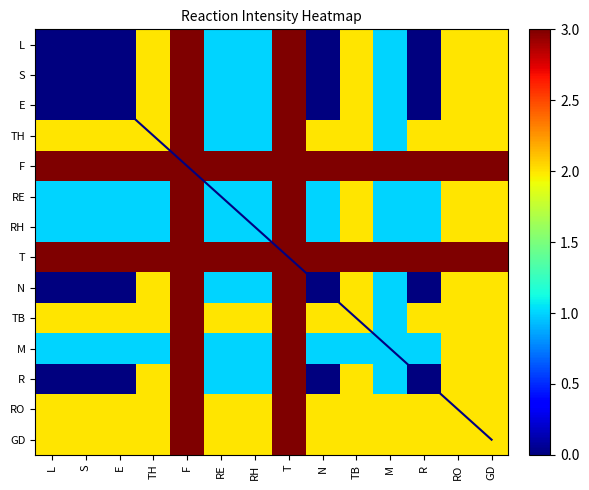

At RO, list the series in order from largest to smallest.

diagonal, F, T, L, S, E, TH, RE, RH, N, TB, M, R, RO, GD